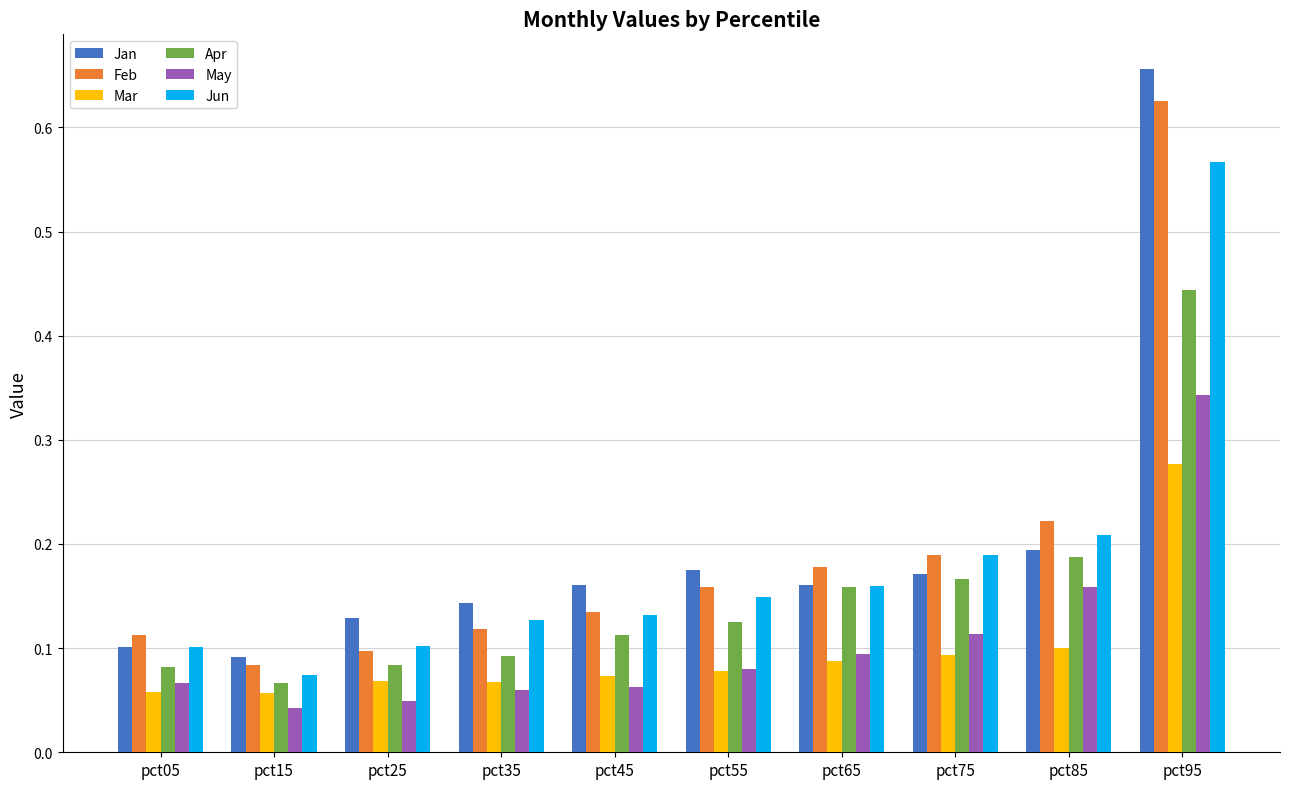

How many Jan values are between 0 and 1?

10